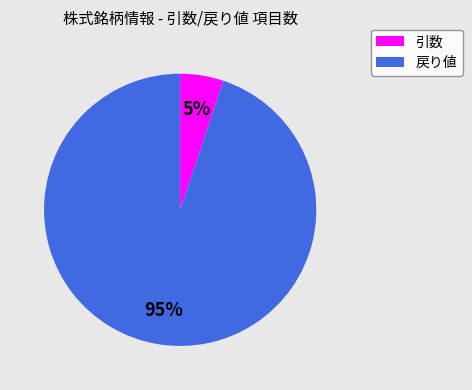

How many slices are in this pie chart?

2